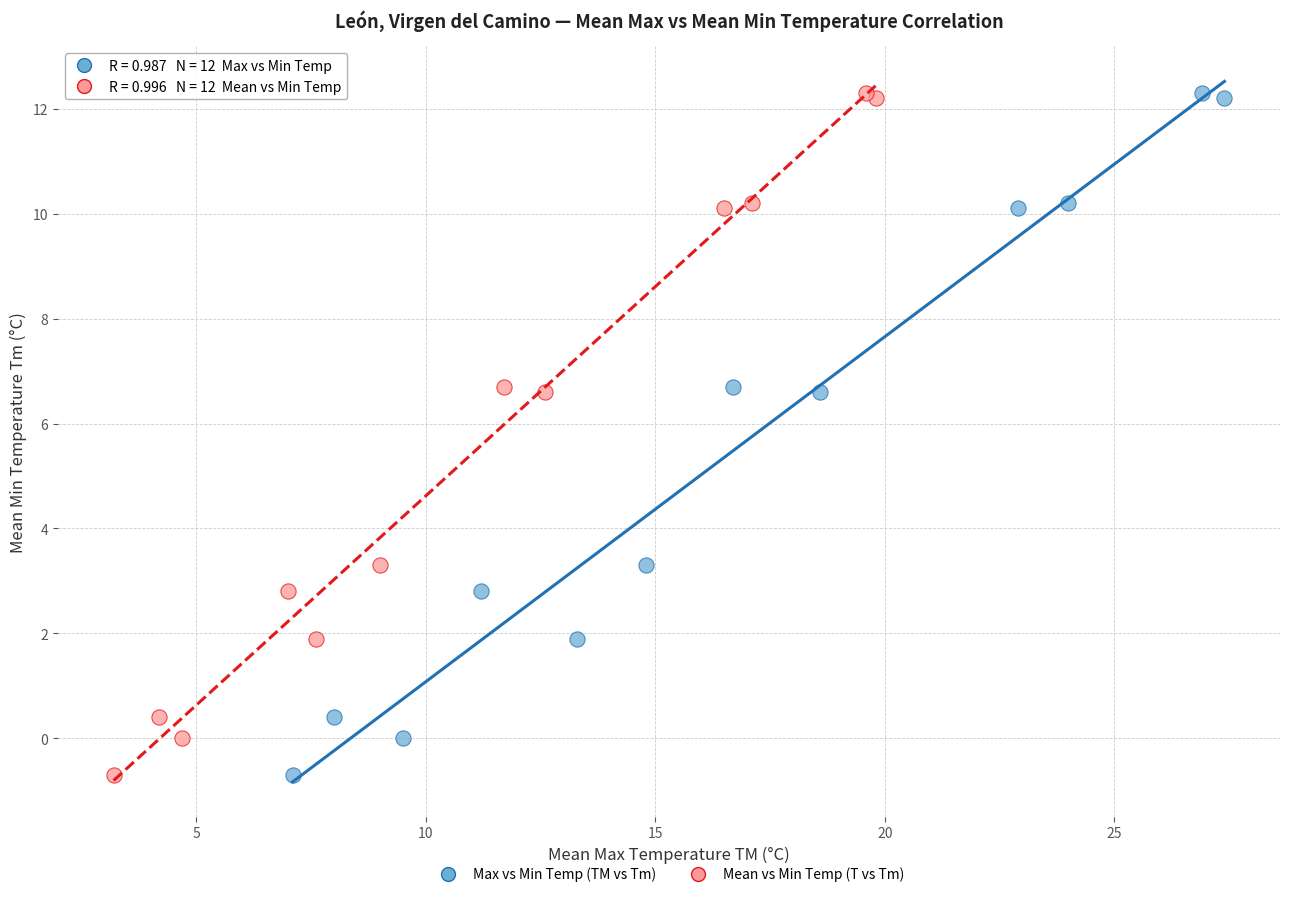

What are all the series names shown in the legend?

Max vs Min Temp (TM vs Tm), Mean vs Min Temp (T vs Tm)